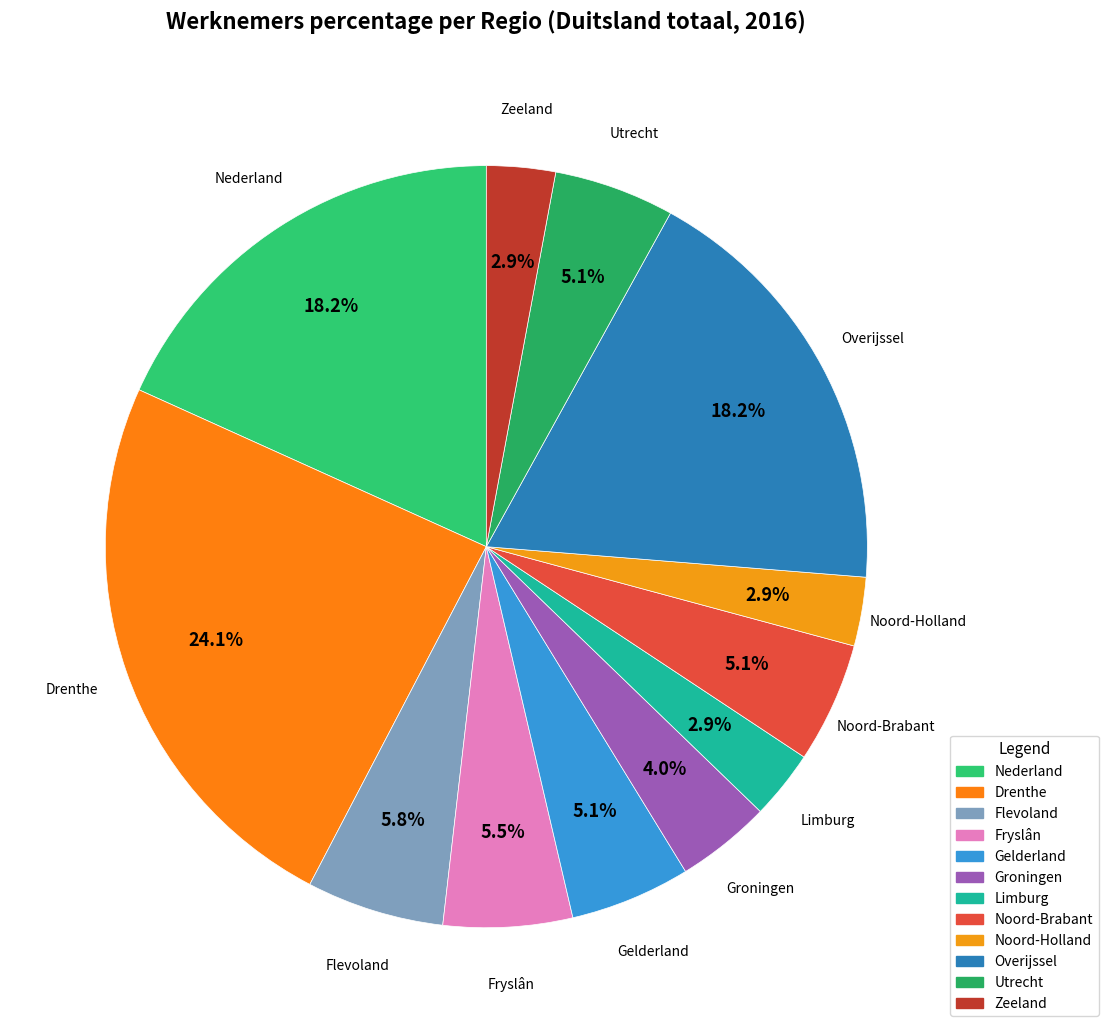

What percentage is the Groningen slice, to the nearest percent?

4%